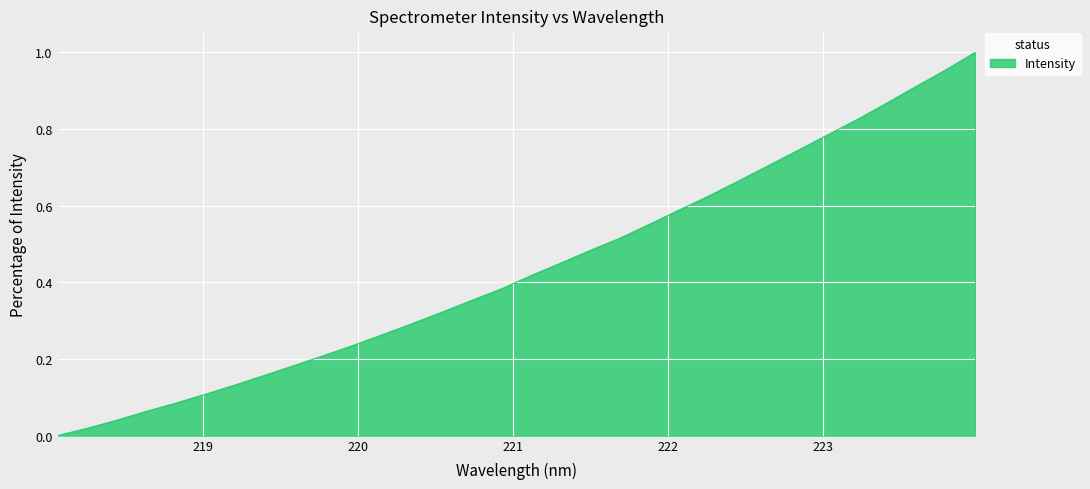

Does the chart display data point markers on the line(s)?

No